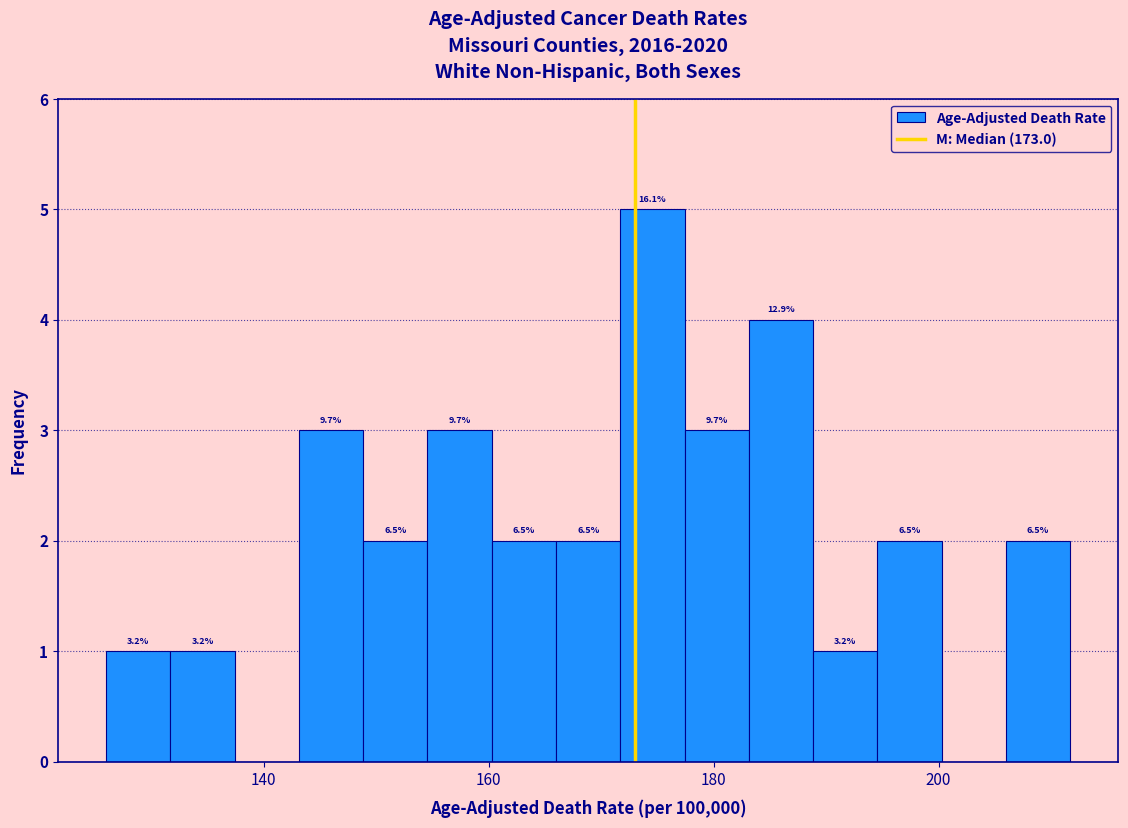

Around what value on the x-axis is the tallest bar? Give the approximate position of its centre, as read against the axis.

174